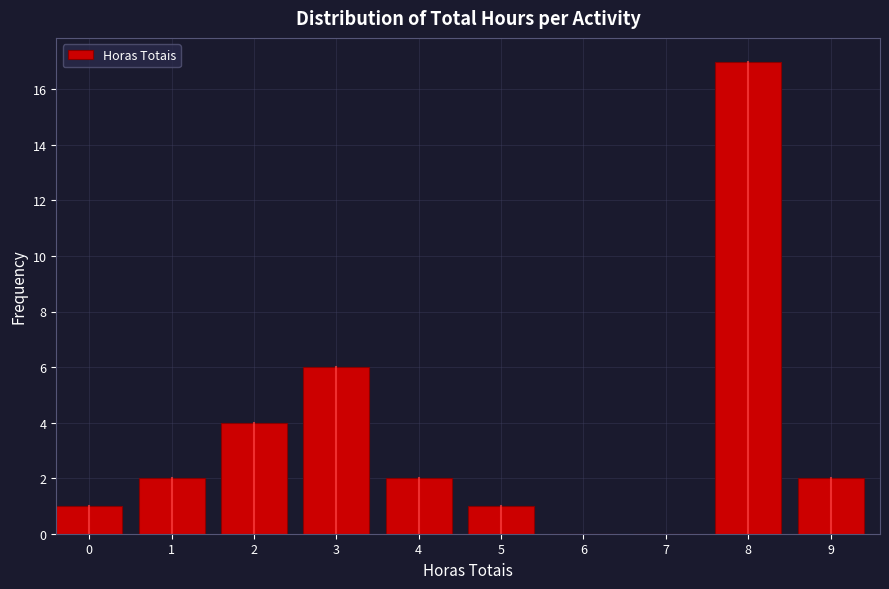

Reading right to left, extract all data points from this chart.

9=2	8=17	7=0	6=0	5=1	4=2	3=6	2=4	1=2	0=1